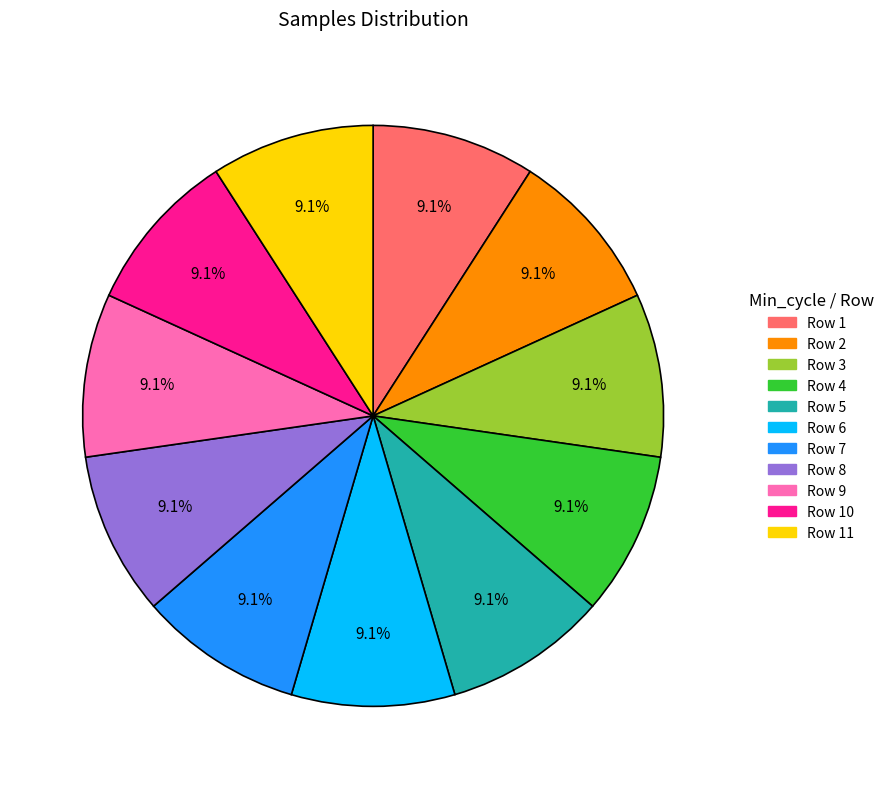

Is there any slice that represents more than half of the pie?

No